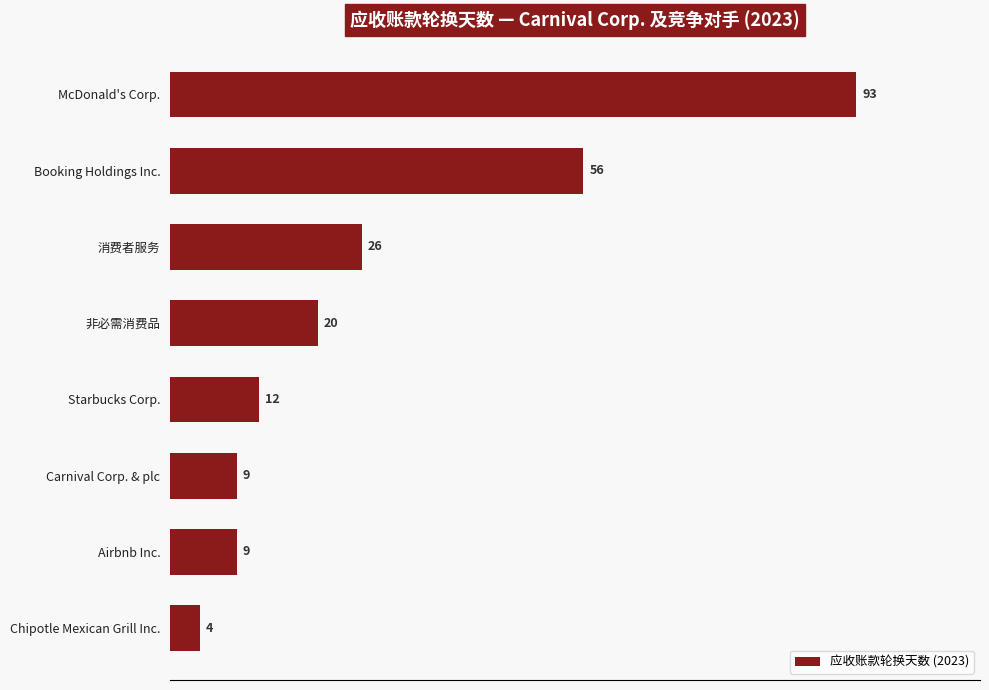

What is the label of the 6th bar from the top?

Carnival Corp. & plc